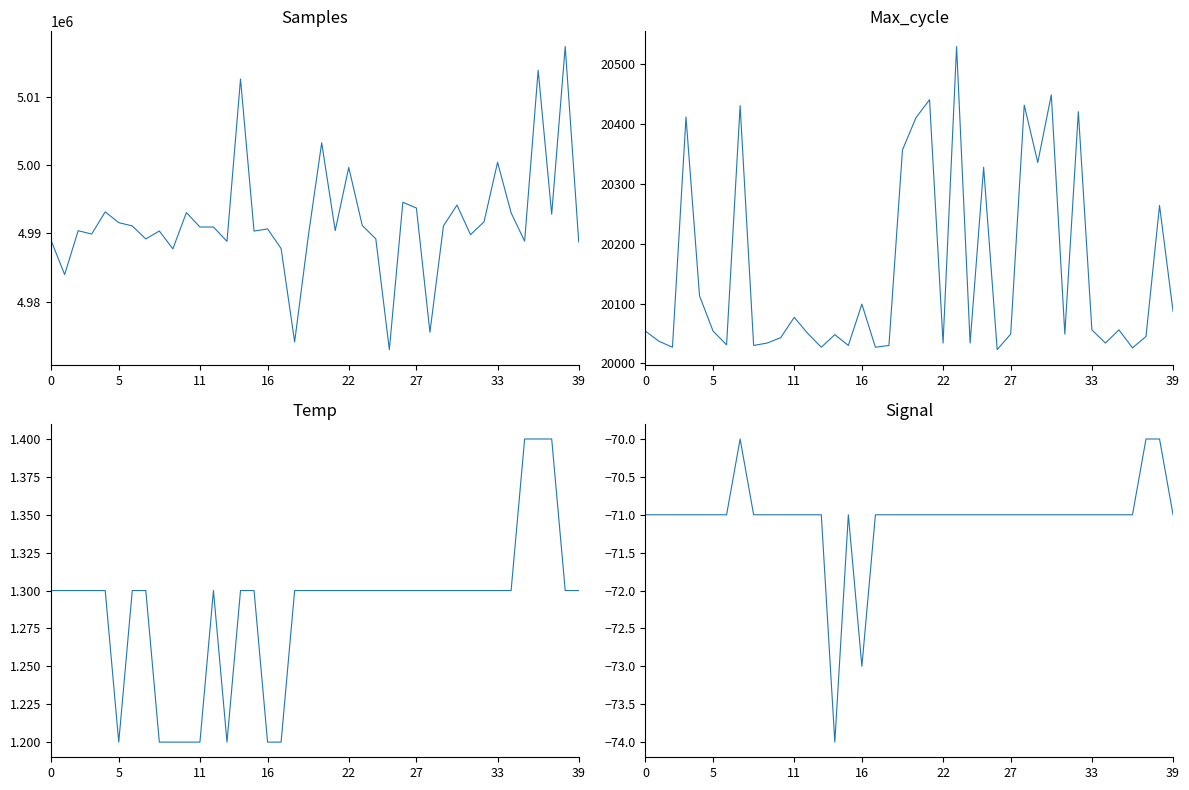

At which label does Signal reach its minimum?

14